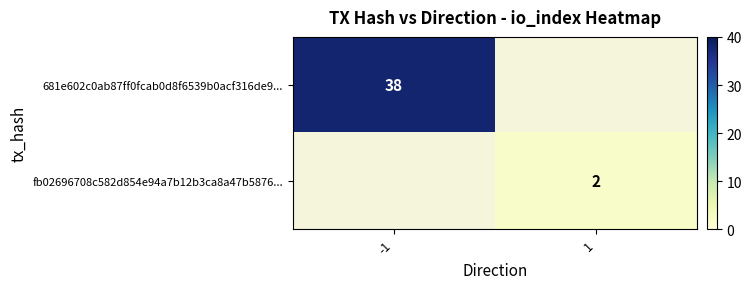

True or false: 681e602c0ab87ff0fcab0d8f6539b0acf316de9... has a value of 55 at -1.

False